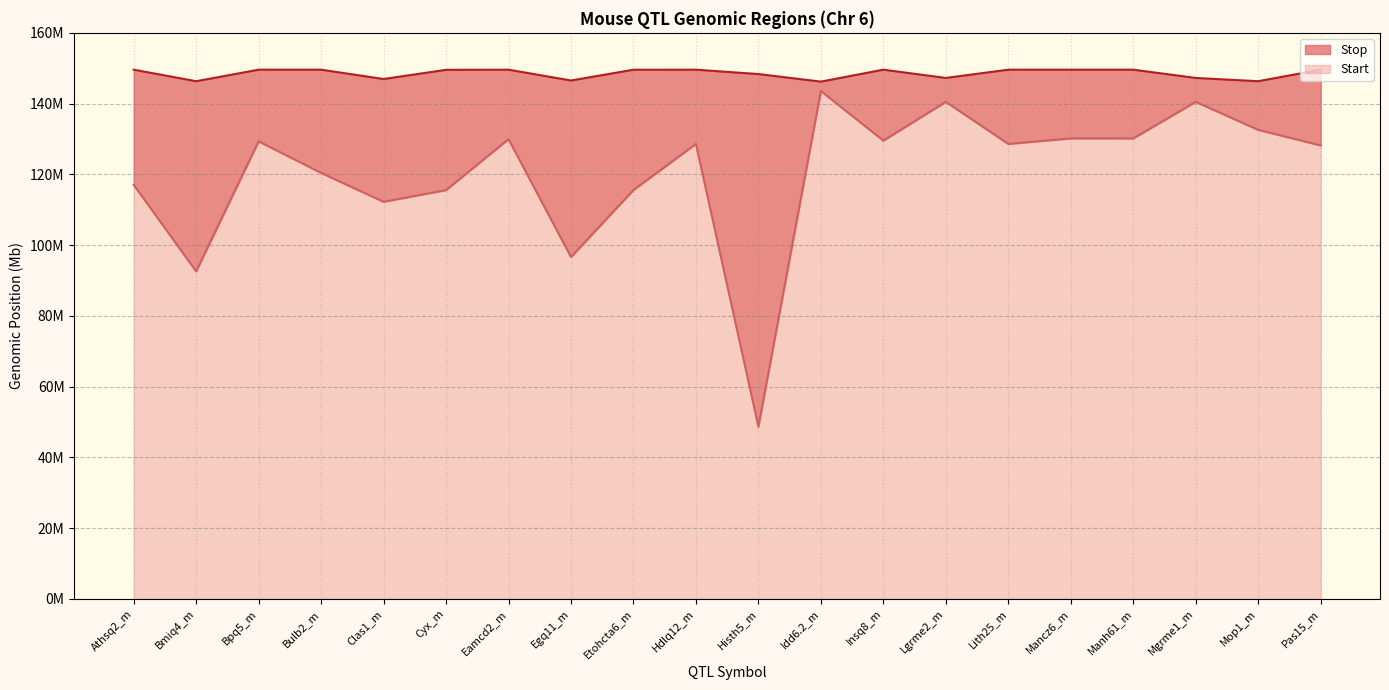

Which label corresponds to the smallest value in the chart?

Histh5_m